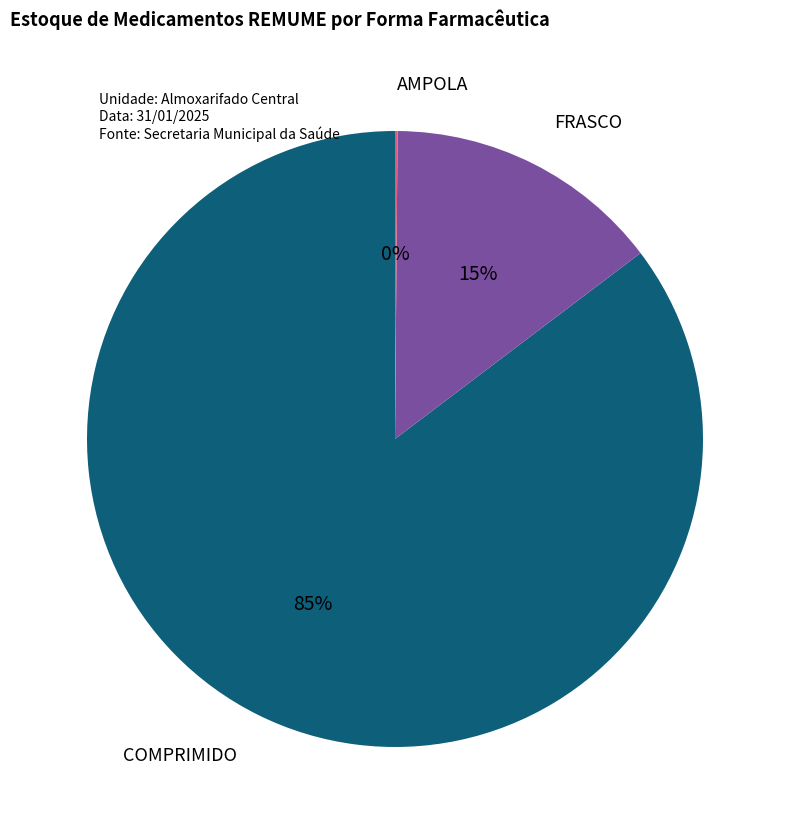

Is there any slice that represents more than half of the pie?

Yes